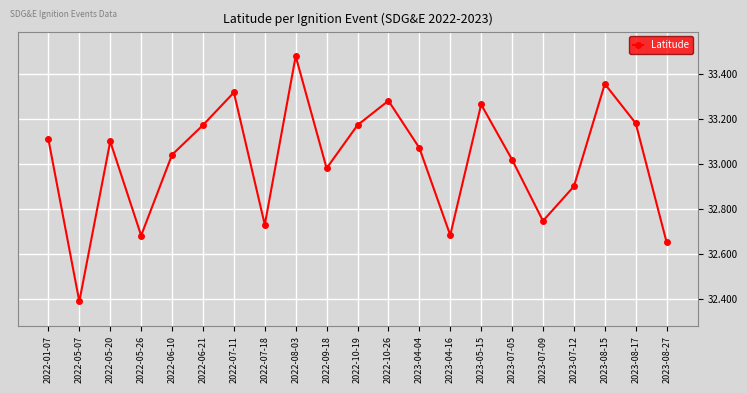

Is this an area chart (filled region under the line)?

No